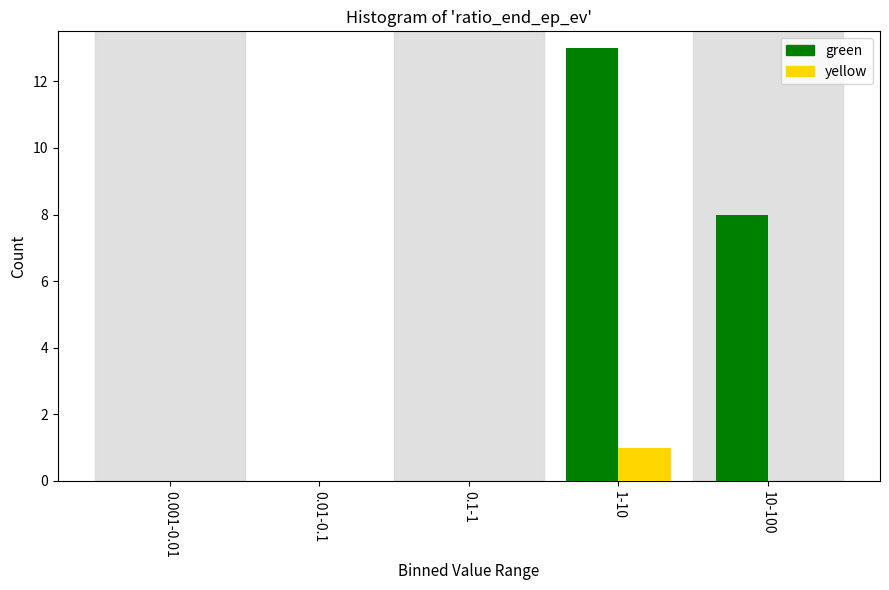

Reading left to right, what are all the values shown in this chart?

green: 0.001-0.01=0	0.01-0.1=0	0.1-1=0	1-10=13	10-100=8
yellow: 0.001-0.01=0	0.01-0.1=0	0.1-1=0	1-10=1	10-100=0